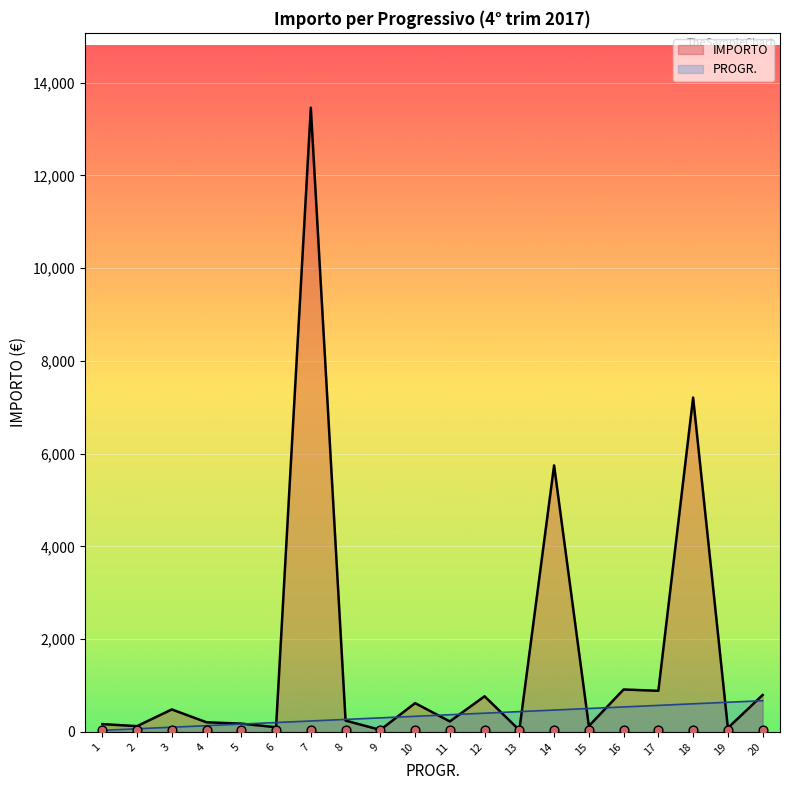

Is the value of PROGR. at 11 greater than the value of IMPORTO at 19?

Yes